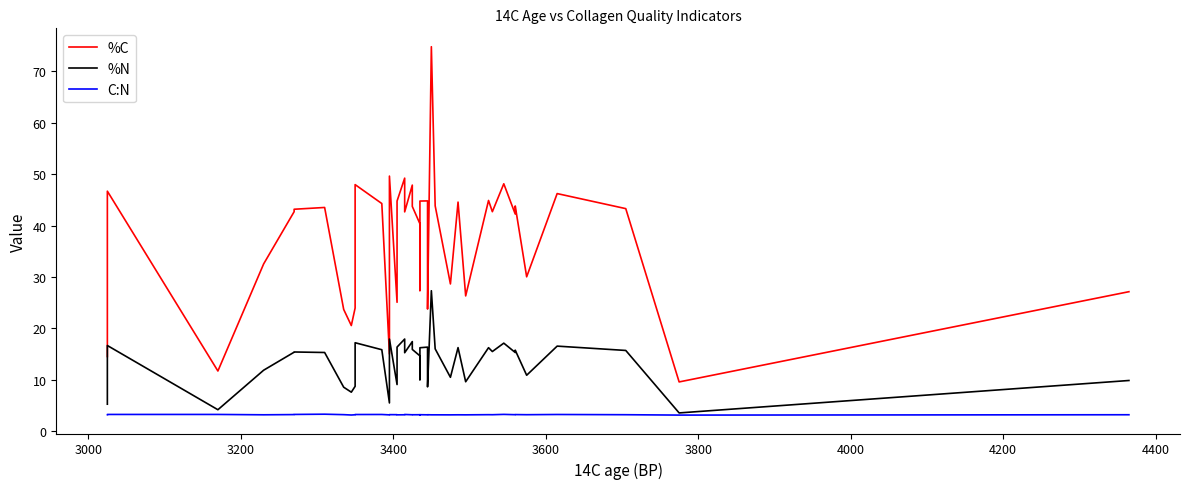

True or false: C:N has more than 2 points higher than both neighbors.

True